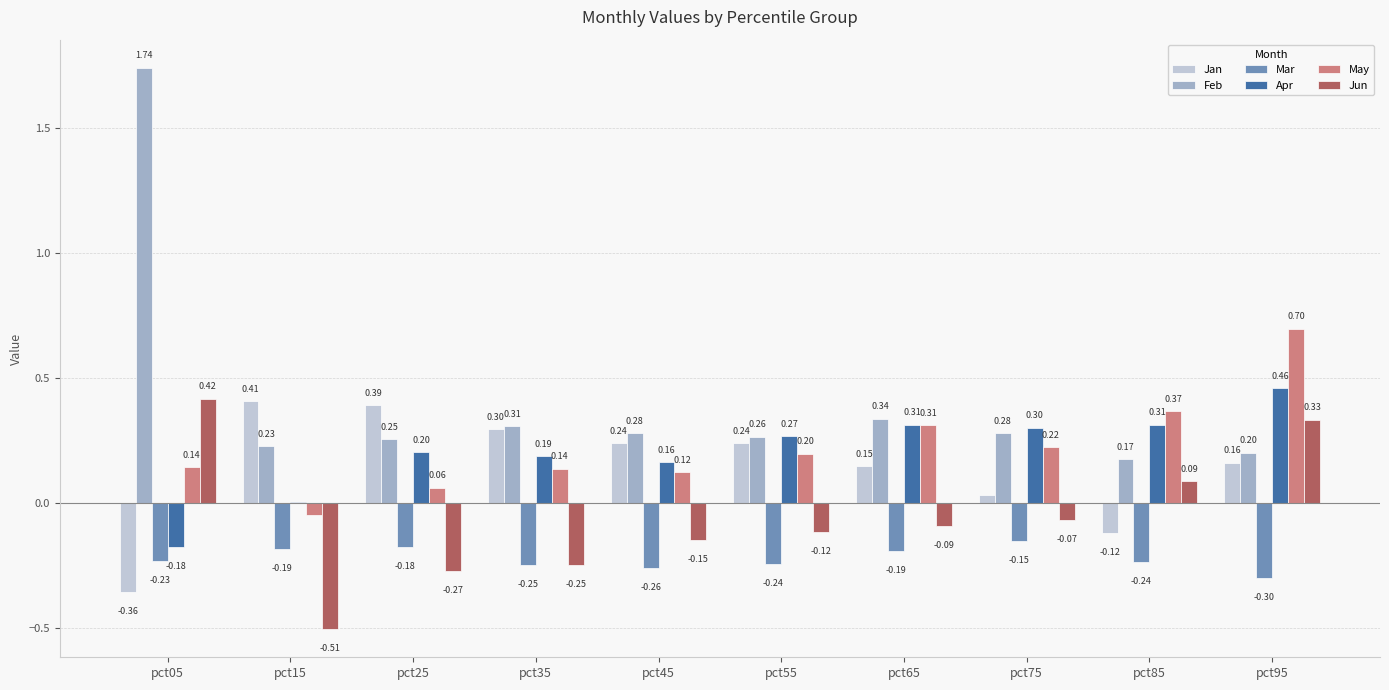

Between pct55 and pct85, which series saw the biggest shift?

Jan